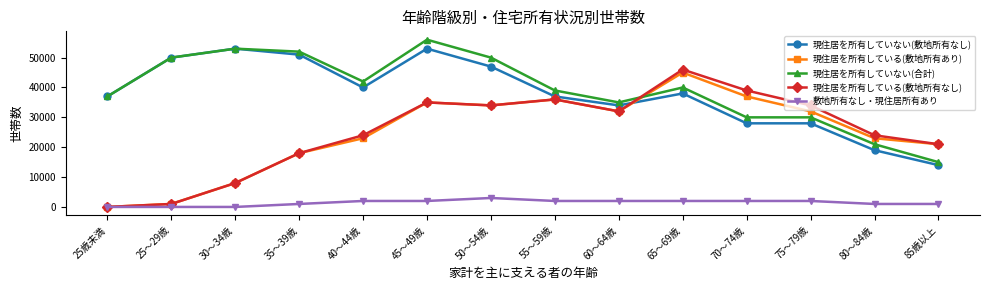

The 現住居を所有していない(合計) series shows 52000 at 35～39歳. True or false?

True